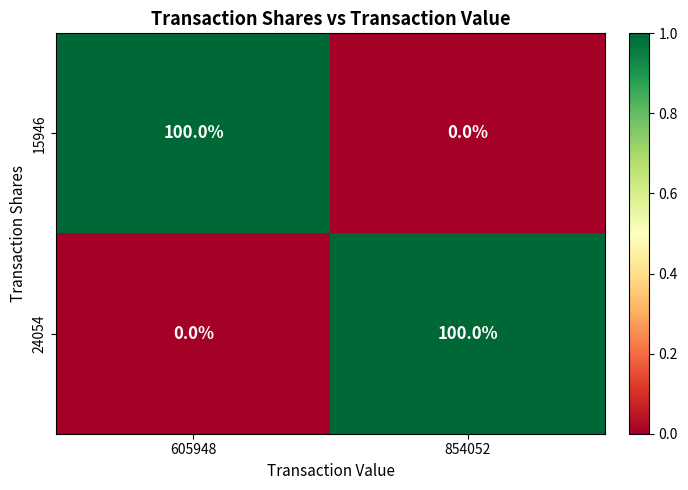

The 15946 series shows 100 at 605948. True or false?

True